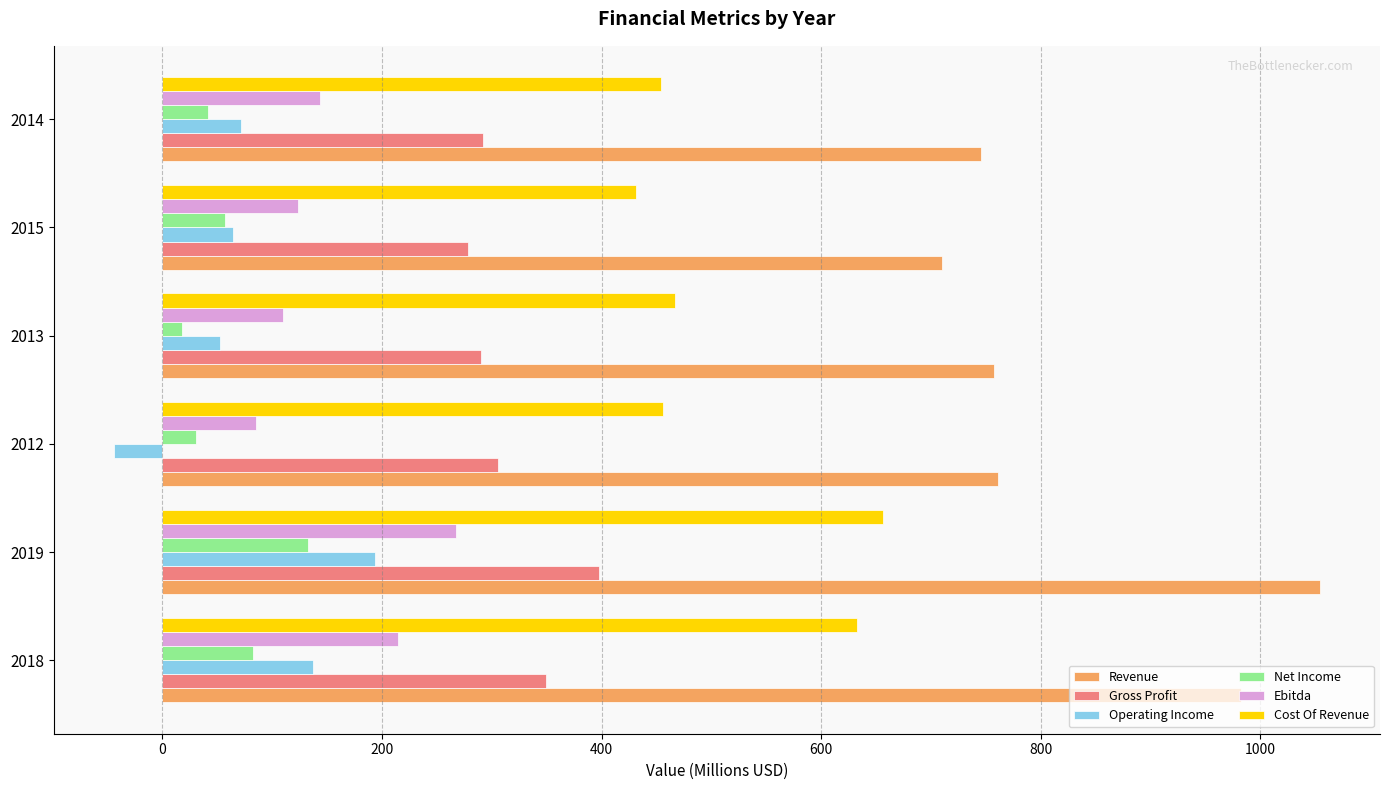

Is it true that Ebitda equals 123.4 at 2015?

True